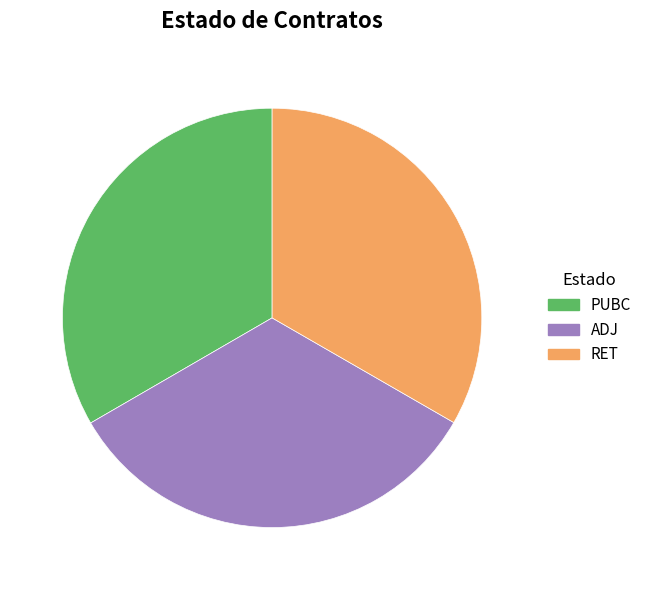

What is the ratio of the value at PUBC to the value at RET?

1.0